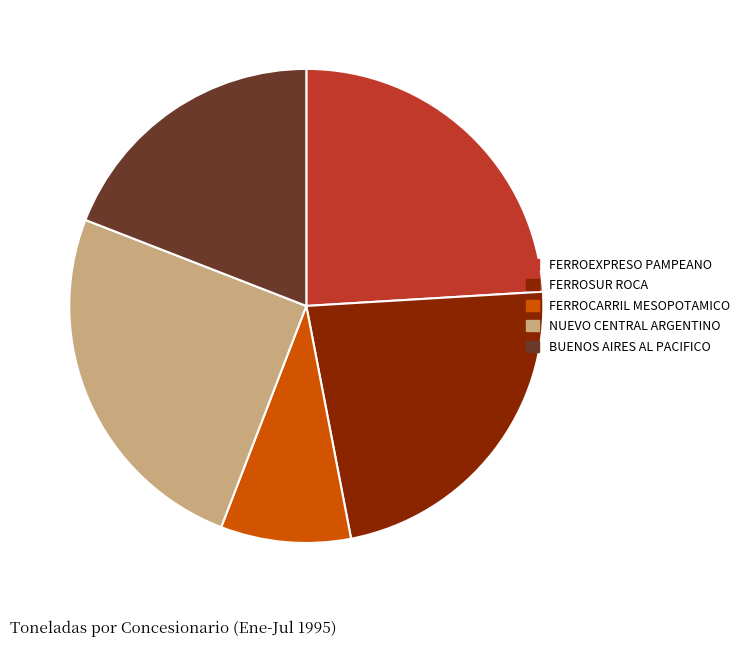

Which has a higher value, FERROCARRIL MESOPOTAMICO or FERROEXPRESO PAMPEANO?

FERROEXPRESO PAMPEANO